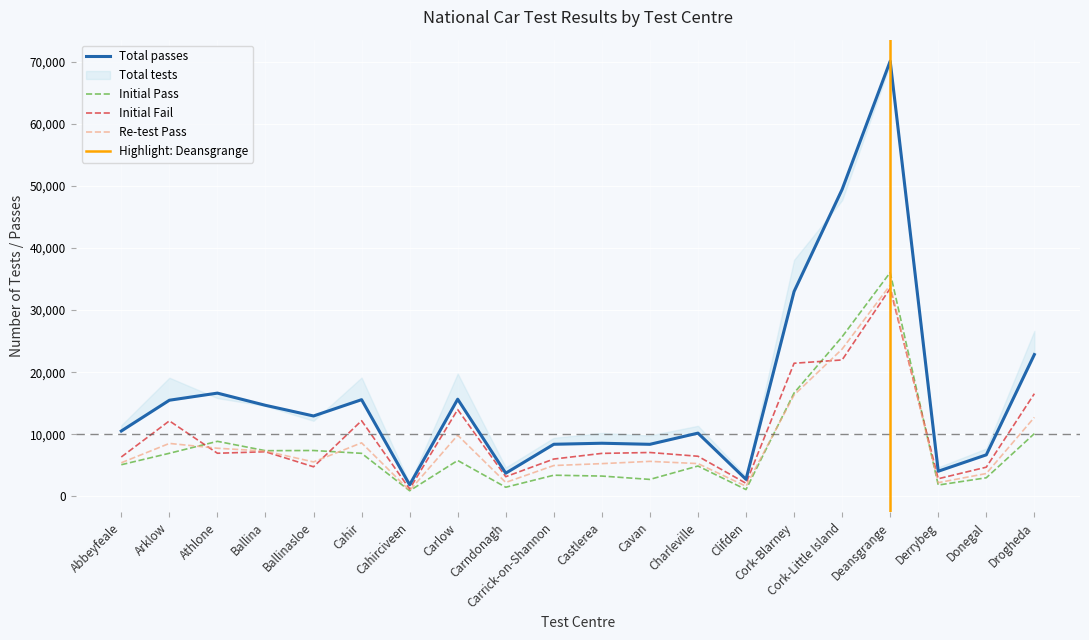

What is the maximum value for Initial Pass?

36056